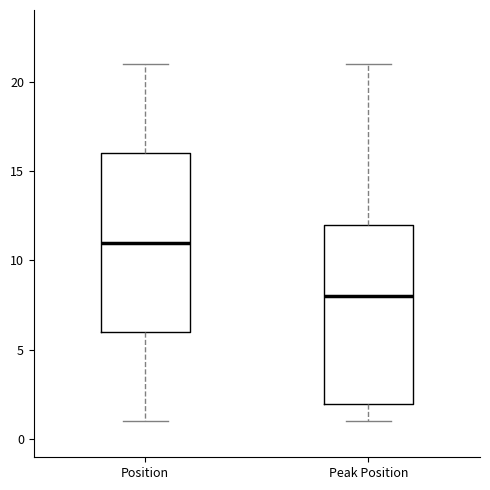

Reading left to right, transcribe this box plot: for each box, give where its median line is, the range the box spans, and where its two whiskers end, as read against the y-axis. The values are not printed on the chart, so give them approximately, as read against the axis.

Position: median 11, box 6 to 16, whiskers 1 to 21
Peak Position: median 8, box 2 to 12, whiskers 1 to 21